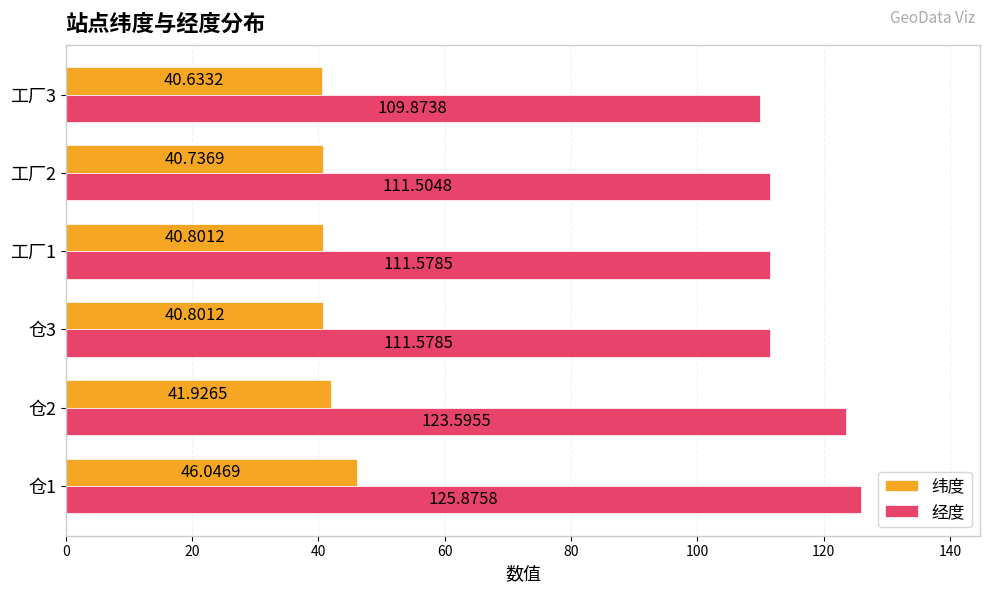

Is the value of 纬度 at 工厂1 greater than the value of 经度 at 工厂3?

No